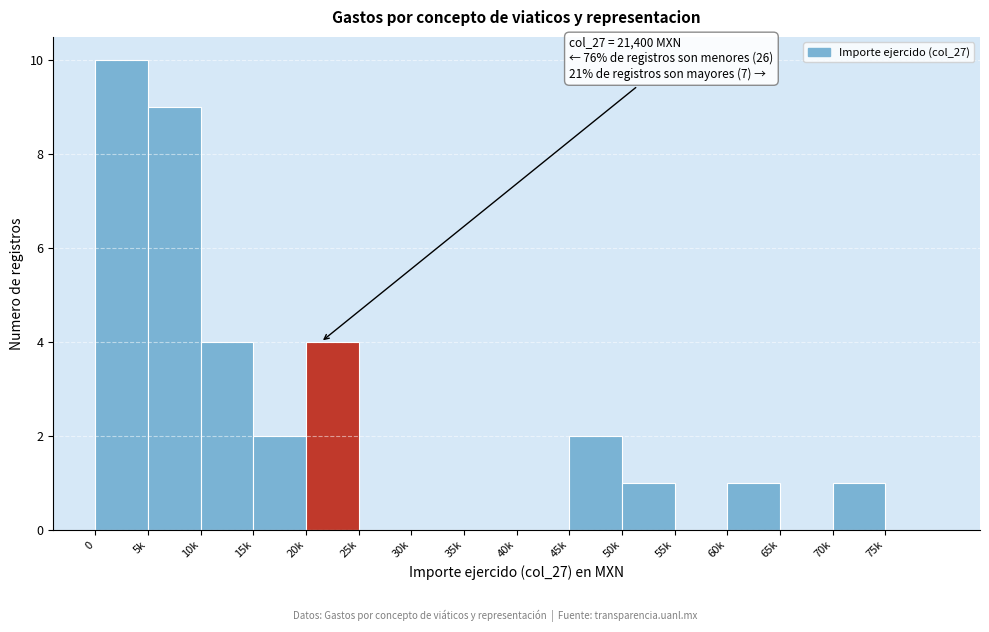

Reading left to right, list all the values displayed in this chart.

0=10	5k=9	10k=4	15k=2	20k=4	25k=0	30k=0	35k=0	40k=0	45k=2	50k=1	55k=0	60k=1	65k=0	70k=1	75k=0